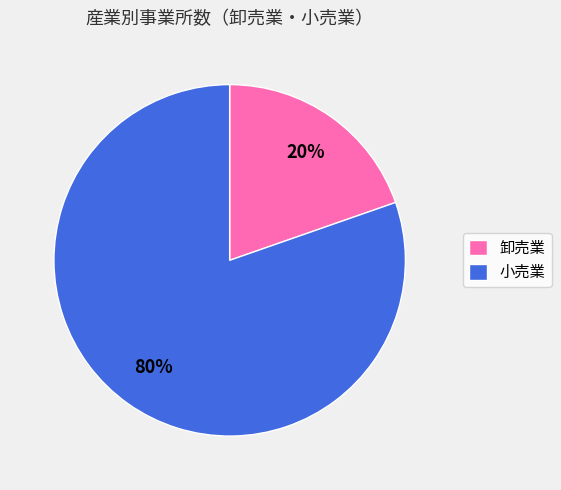

To the nearest percent, what portion does 小売業 represent?

80%